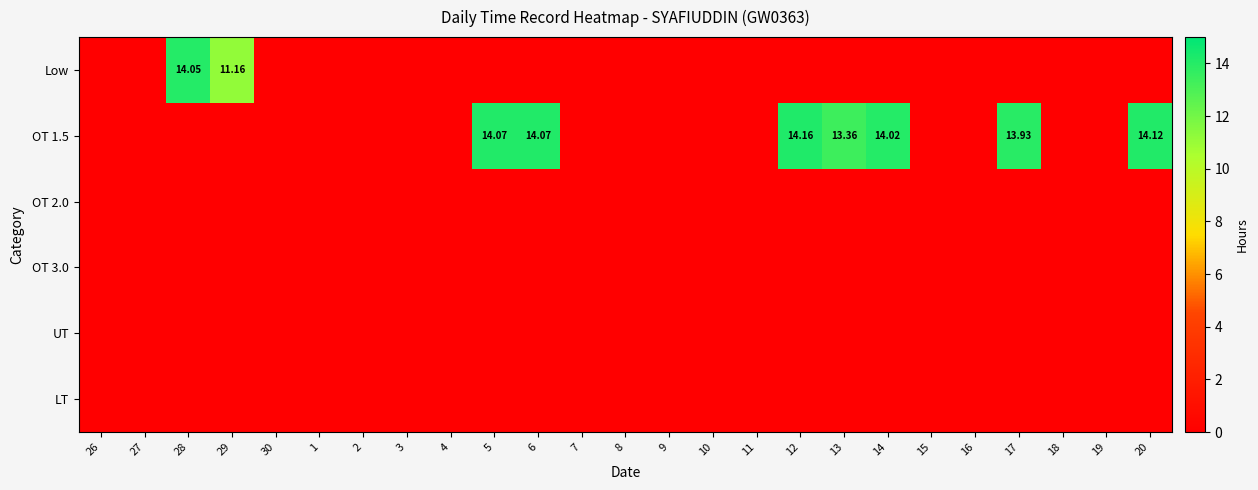

The OT 1.5 series shows 8.0 at 26. True or false?

False